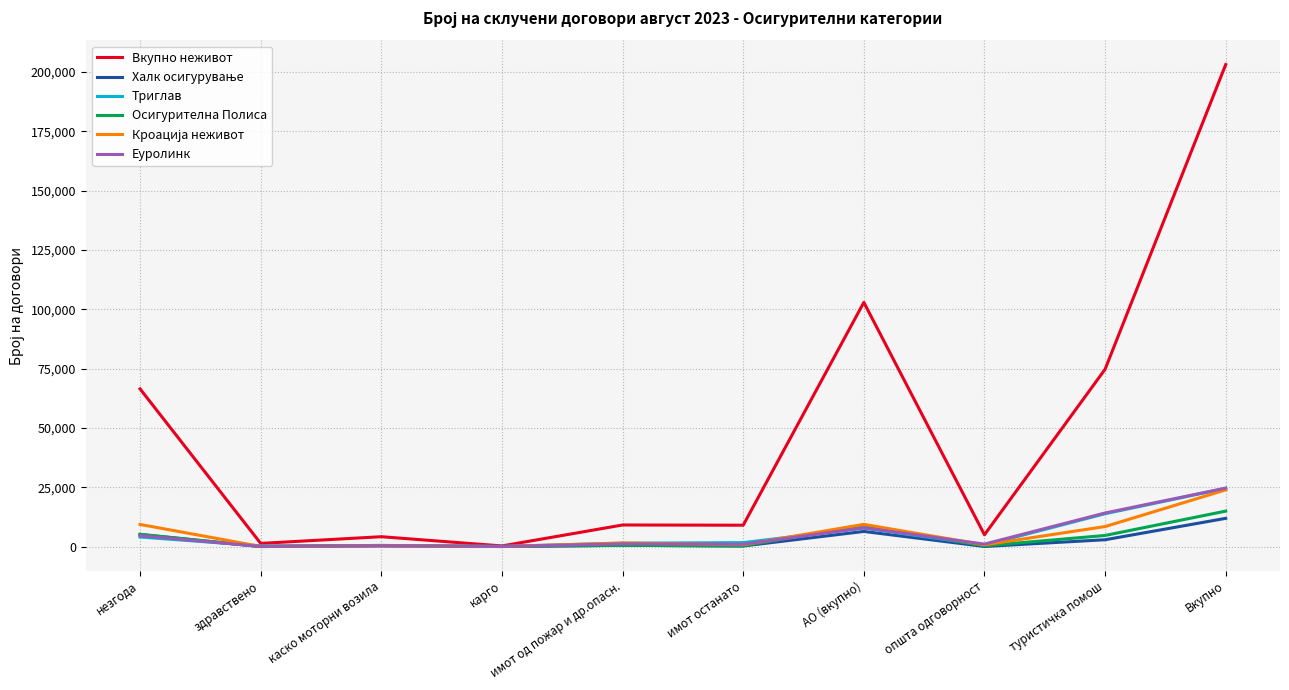

Which series has the largest range (max minus min)?

Вкупно неживот